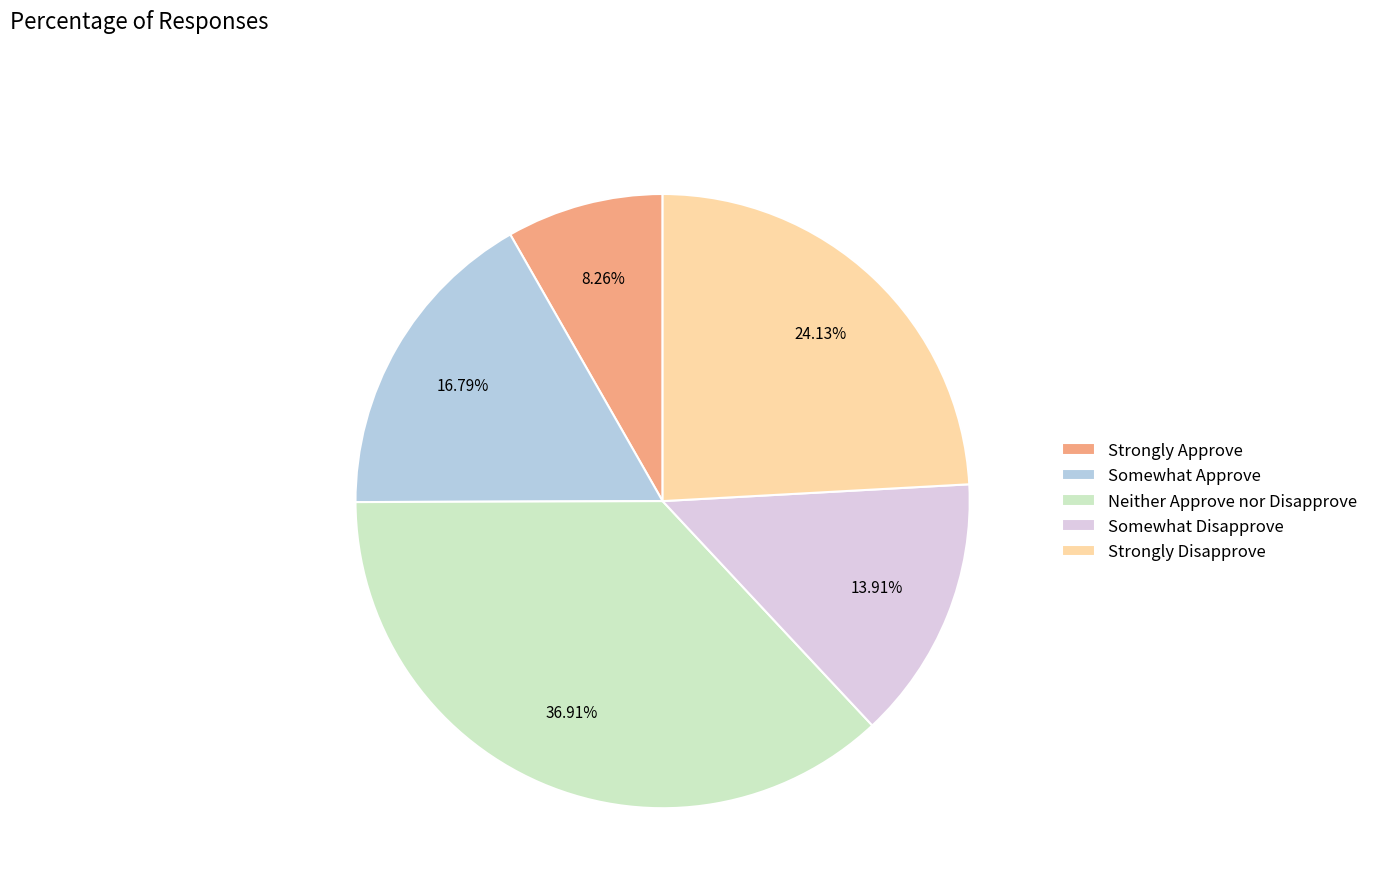

To the nearest percent, what is the difference between the Somewhat Approve and Strongly Disapprove slice percentages?

7%